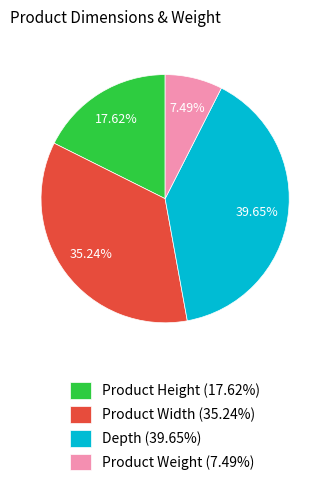

Rank the categories by value from highest to lowest.

Depth, Product Width, Product Height, Product Weight